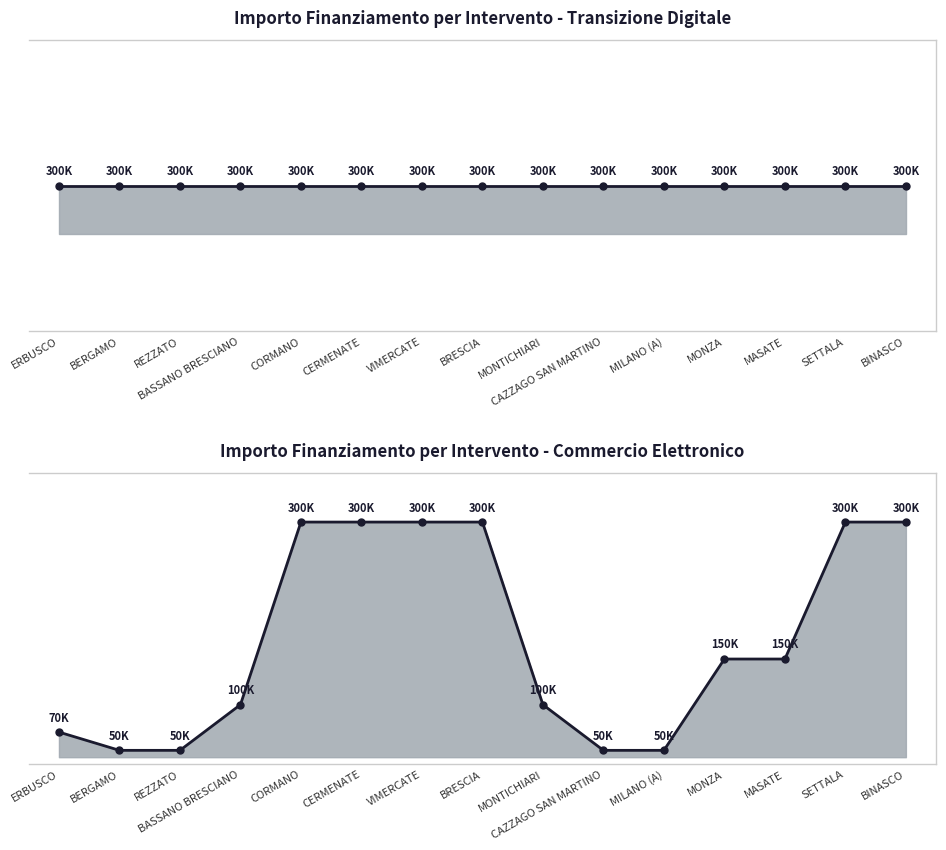

Reading right to left, extract all data points from this chart.

Transizione digitale ed ecologica: 300000	300000	300000	300000	300000	300000	300000	300000	300000	300000	300000	300000	300000	300000	300000
Sviluppo del commercio elettronico: 300000	300000	150000	150000	50000	50000	100000	300000	300000	300000	300000	100000	50000	50000	70000